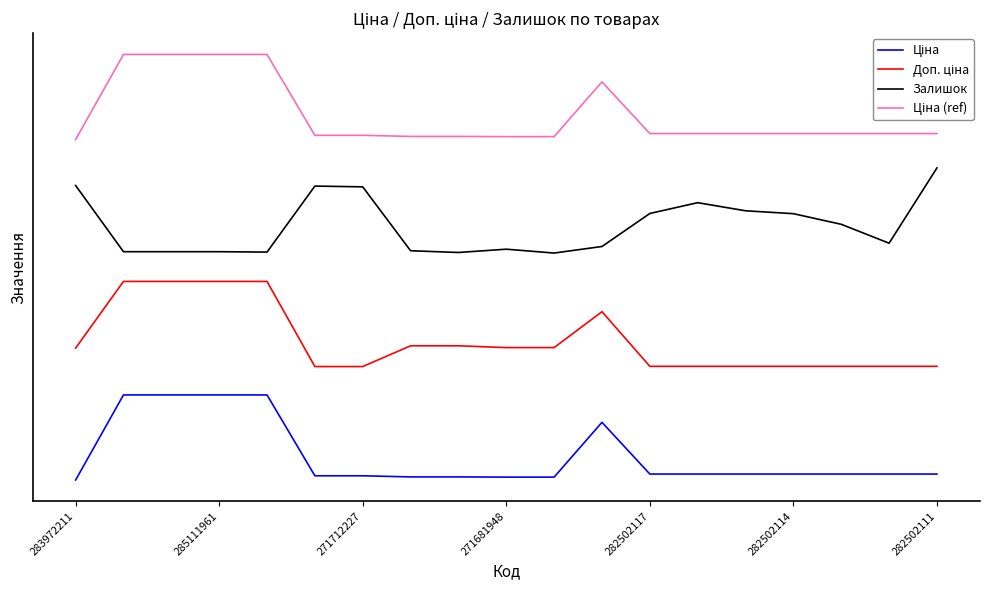

True or false: Доп. ціна and Залишок cross at least once.

False